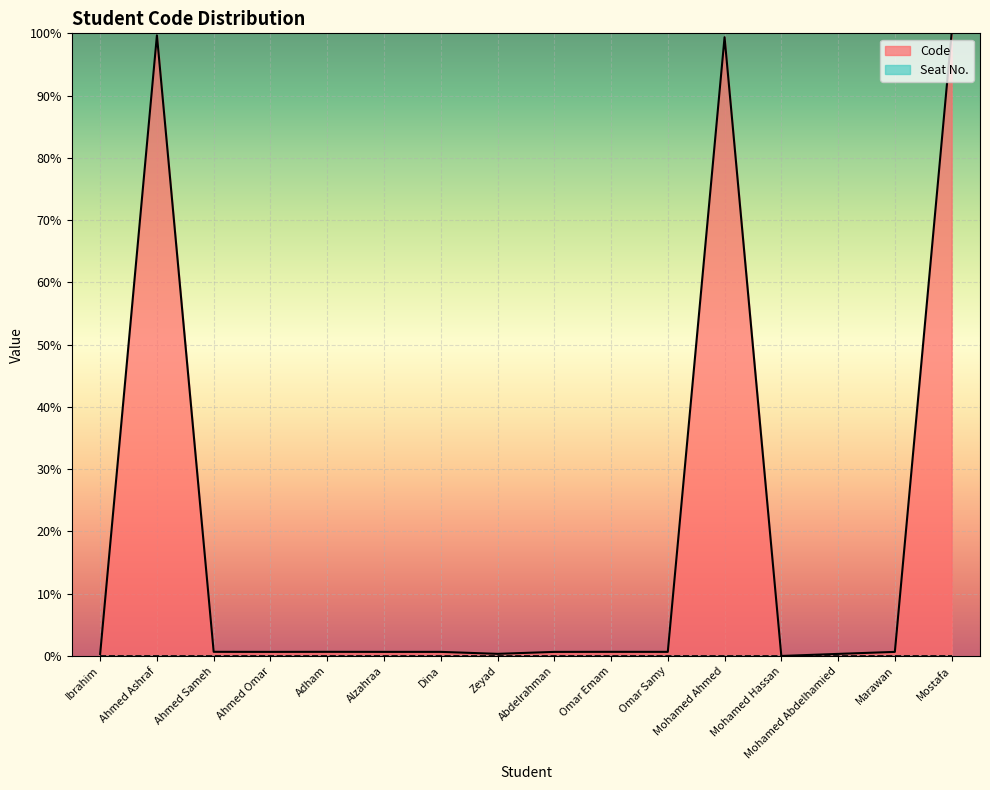

How many series are shown in this chart?

2